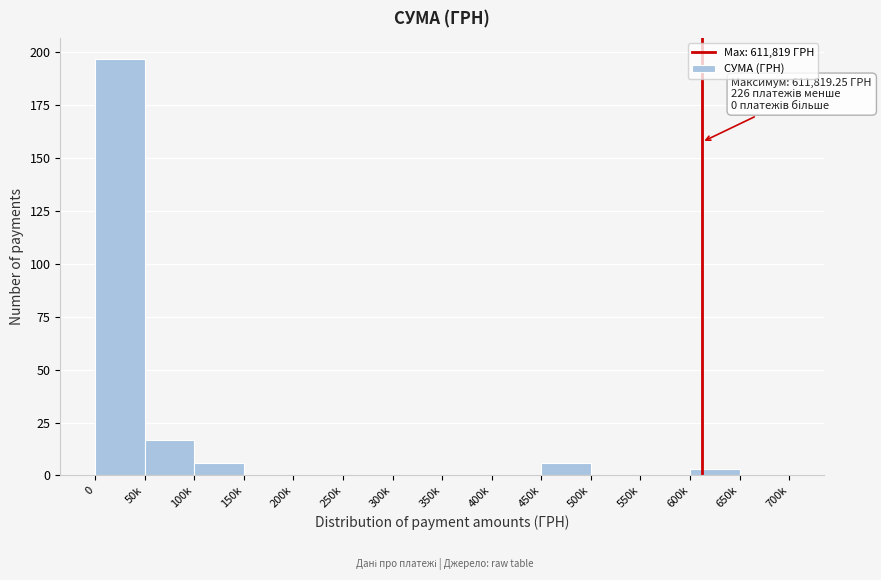

Reading left to right, transcribe all the data shown in this chart.

0=197	50k=17	100k=6	150k=0	200k=0	250k=0	300k=0	350k=0	400k=0	450k=6	500k=0	550k=0	600k=3	650k=0